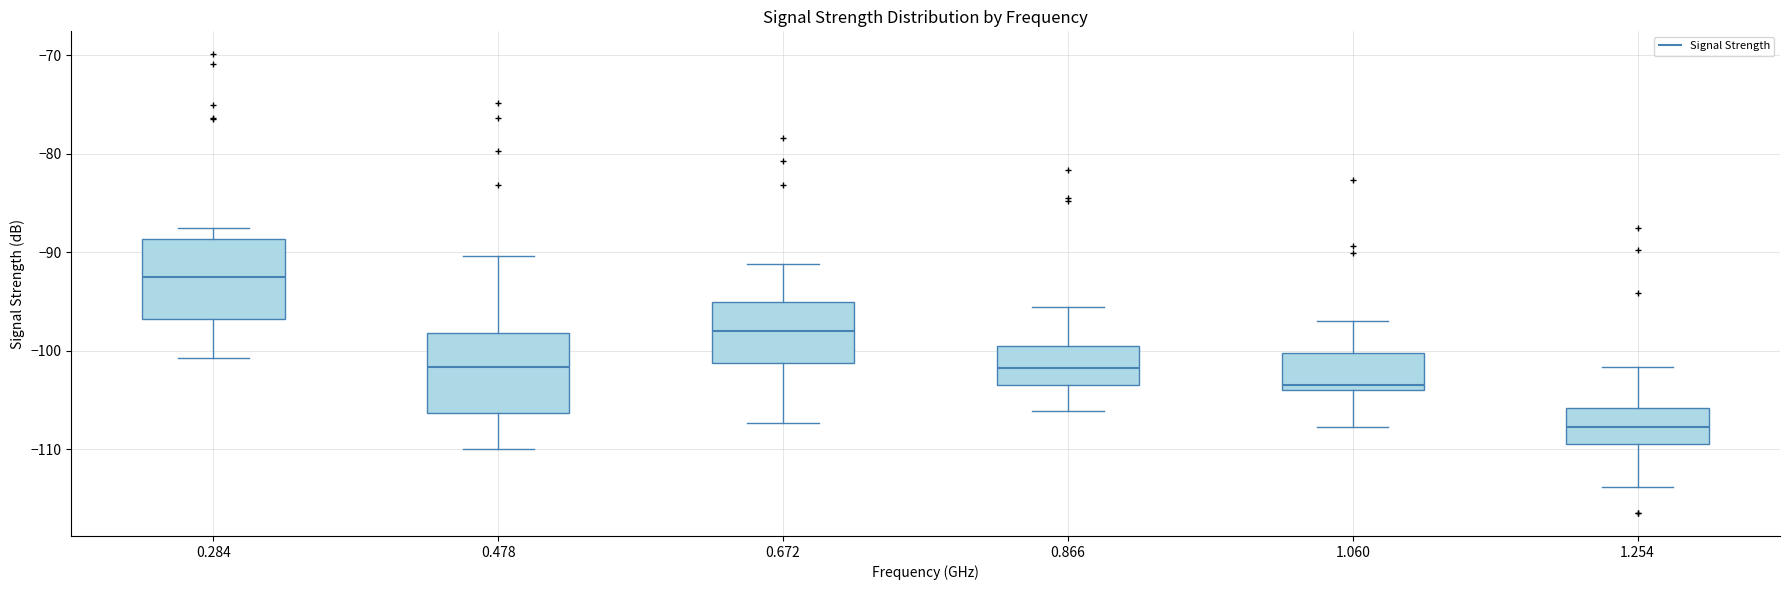

Reading left to right, transcribe this box plot: for each box, give where its median line is, the range the box spans, and where its two whiskers end, as read against the y-axis. The values are not printed on the chart, so give them approximately, as read against the axis.

0.284: median -93, box -97 to -89, whiskers -101 to -87
0.478: median -102, box -106 to -98, whiskers -110 to -90
0.672: median -98, box -101 to -95, whiskers -107 to -91
0.866: median -102, box -103 to -100, whiskers -106 to -96
1.060: median -103, box -104 to -100, whiskers -108 to -97
1.254: median -108, box -109 to -106, whiskers -114 to -102